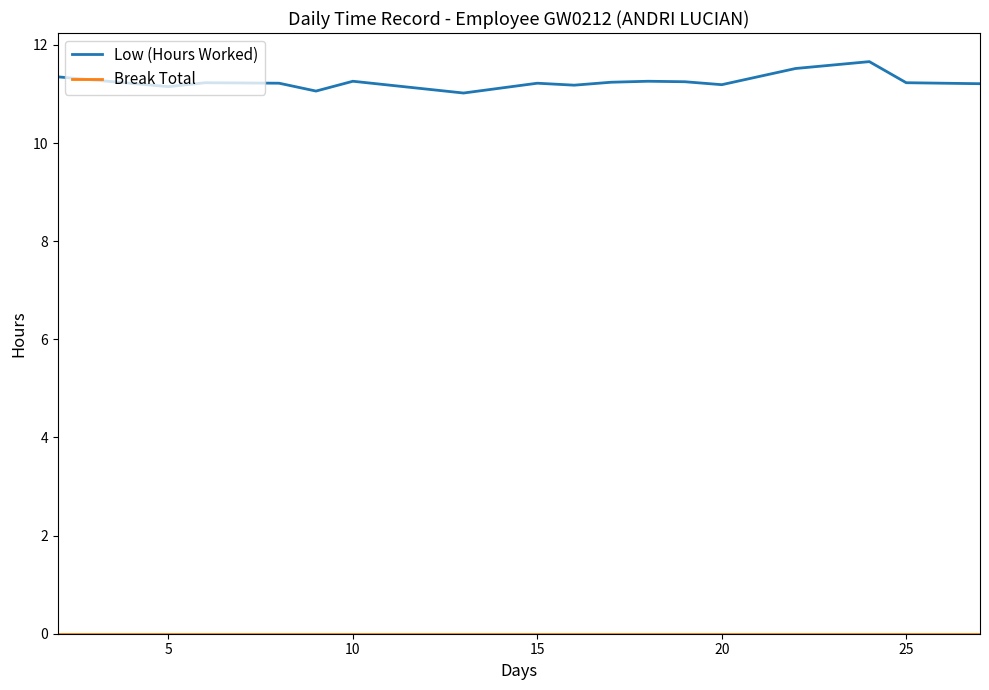

What is the highest value of the Low (Hours Worked) series?

11.7